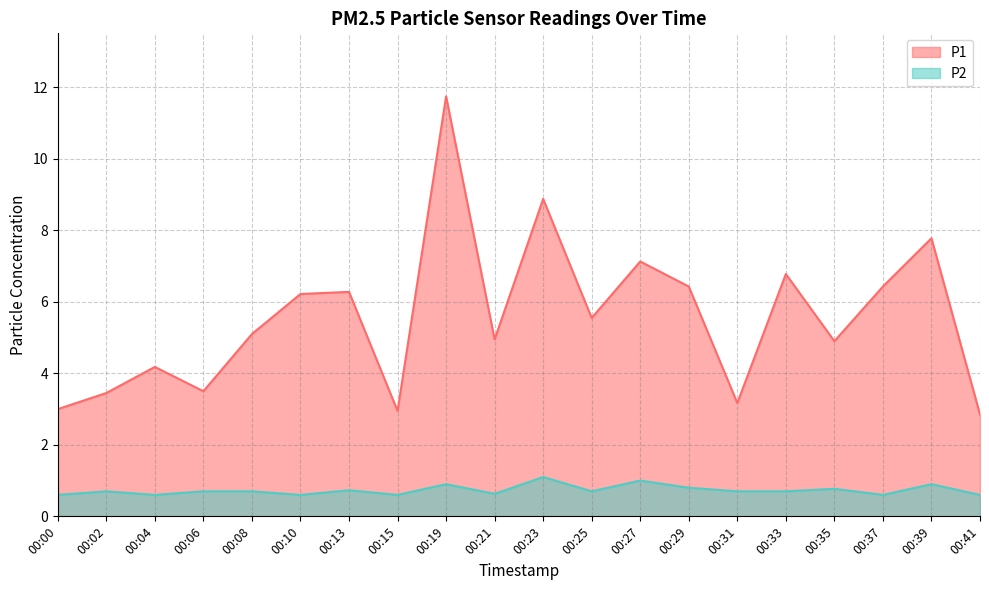

What are all the series names shown in the legend?

P1, P2